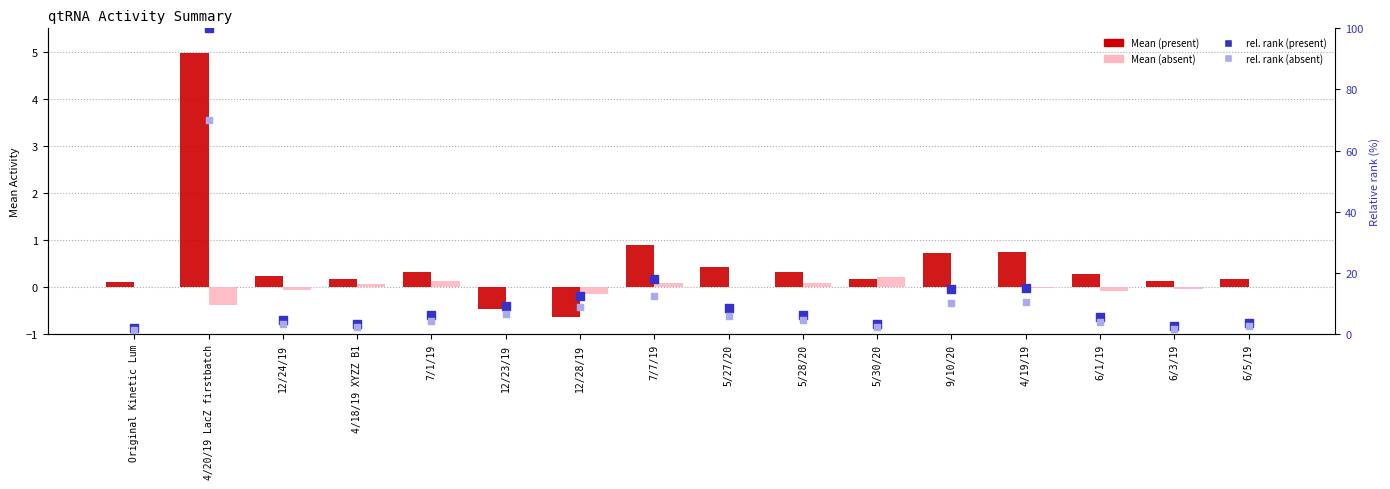

Is the value of rel. rank (present) at 7/7/19 greater than the value of rel. rank (absent) at 6/1/19?

Yes